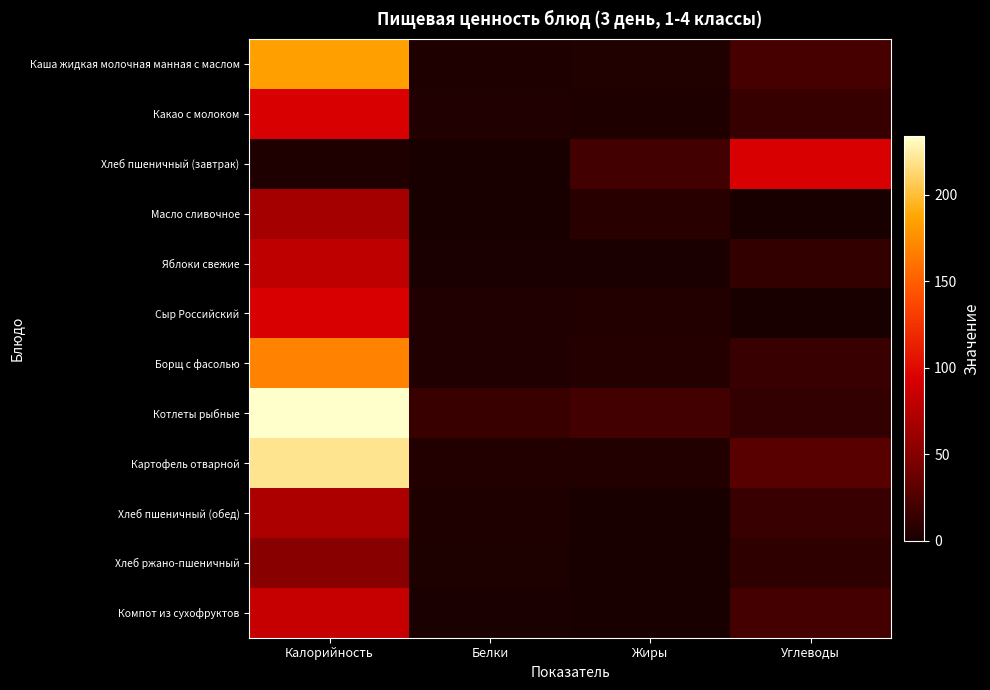

Reading right to left, what are all the values shown in this chart?

Каша жидкая молочная манная с маслом: Углеводы=21.4	Жиры=3.9	Белки=3.2	Калорийность=184.0
Какао с молоком: Углеводы=13.8	Жиры=2.9	Белки=3.3	Калорийность=94.0
Хлеб пшеничный (завтрак): Углеводы=94.0	Жиры=19.3	Белки=0.4	Калорийность=3.2
Масло сливочное: Углеводы=0.1	Жиры=7.3	Белки=0.1	Калорийность=66.1
Яблоки свежие: Углеводы=11.9	Жиры=0.5	Белки=0.5	Калорийность=79.5
Сыр Российский: Углеводы=0.0	Жиры=4.4	Белки=3.5	Калорийность=93.8
Борщ с фасолью: Углеводы=14.5	Жиры=5.1	Белки=3.5	Калорийность=168.2
Котлеты рыбные: Углеводы=11.6	Жиры=18.8	Белки=14.8	Калорийность=234.0
Картофель отварной: Углеводы=28.9	Жиры=5.0	Белки=4.5	Калорийность=220.2
Хлеб пшеничный (обед): Углеводы=14.5	Жиры=0.3	Белки=2.4	Калорийность=70.5
Хлеб ржано-пшеничный: Углеводы=10.0	Жиры=0.4	Белки=2.0	Калорийность=52.2
Компот из сухофруктов: Углеводы=20.1	Жиры=0.1	Белки=0.6	Калорийность=84.0